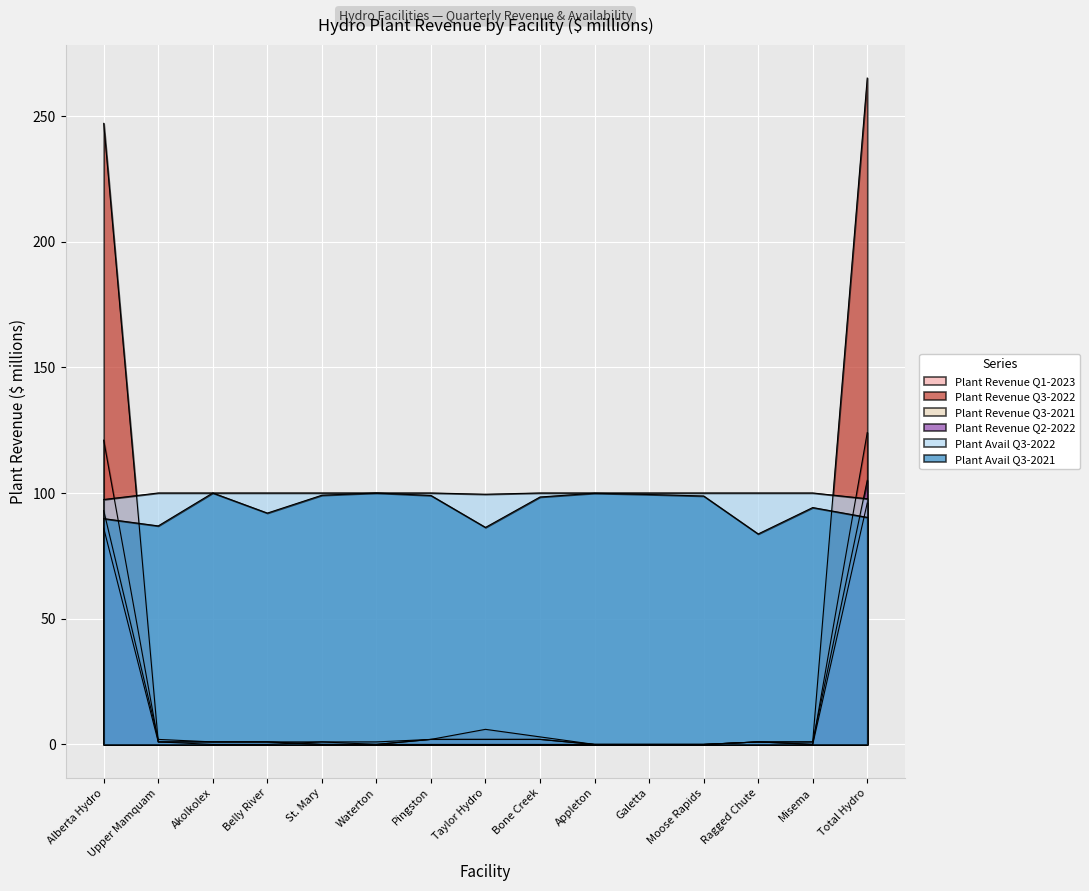

At which category does Plant Revenue Q3-2021 reach its first local valley?

Misema